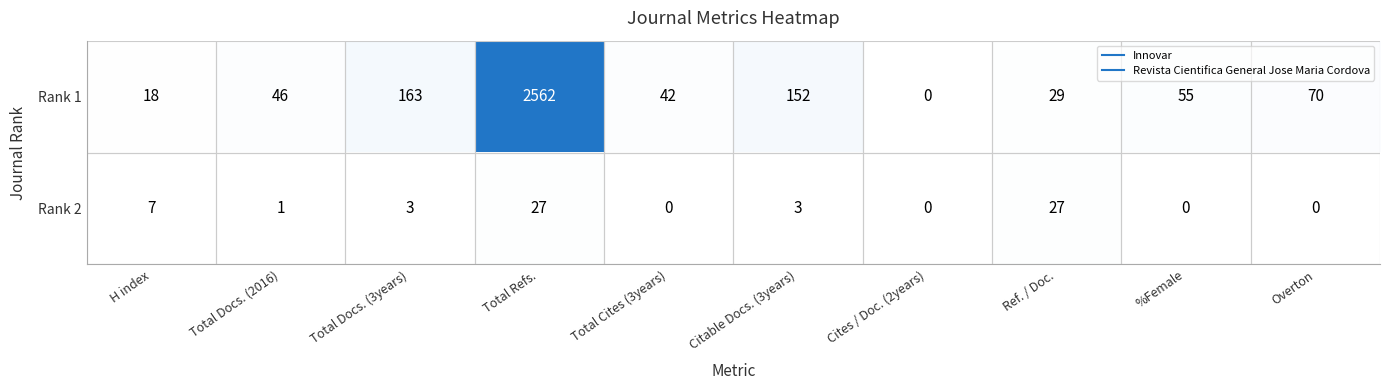

What is the total value across all series at Total Docs. (3years)?

166